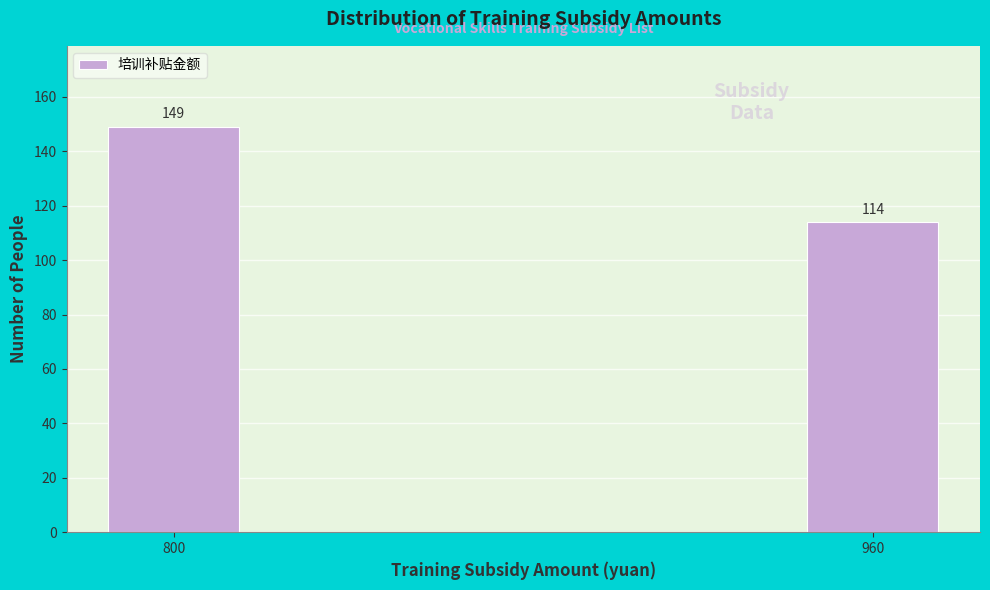

Reading left to right, list all the values displayed in this chart.

149	114